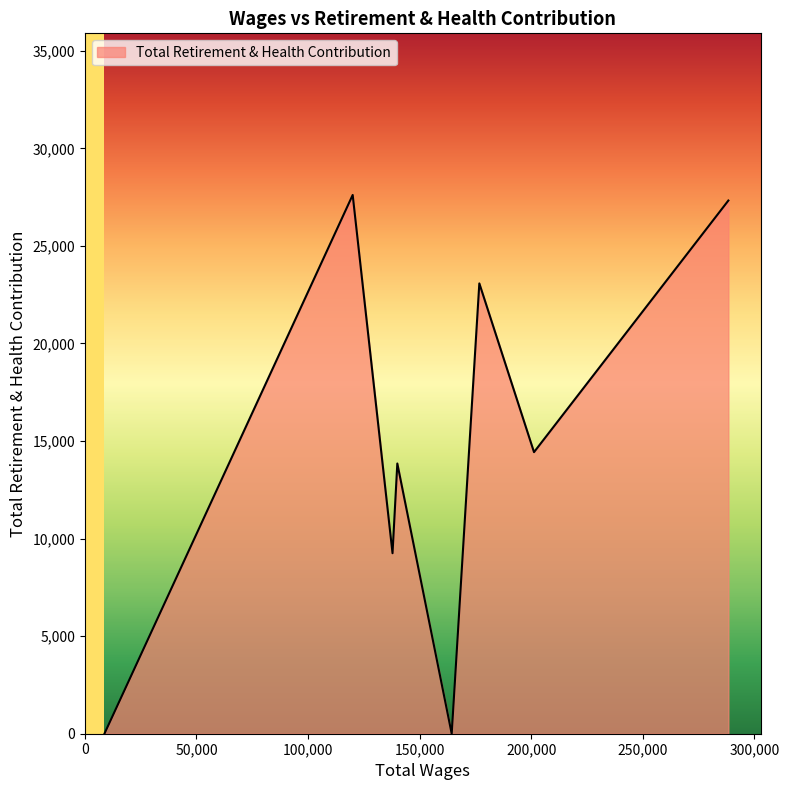

How many interior local valleys (lower than both neighbors) does the data have?

3